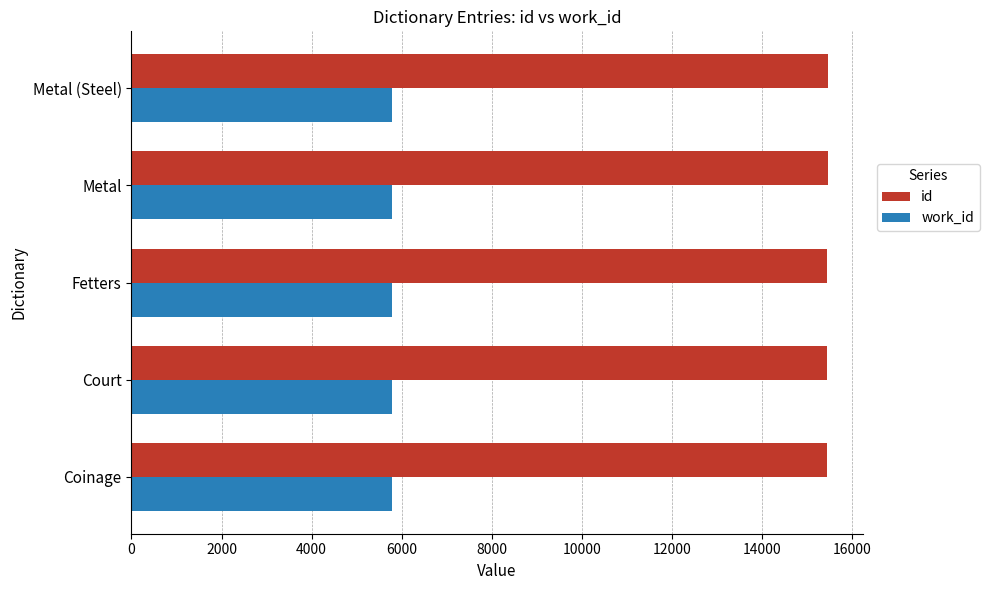

The value of work_id at Coinage is 5788. True or false?

True